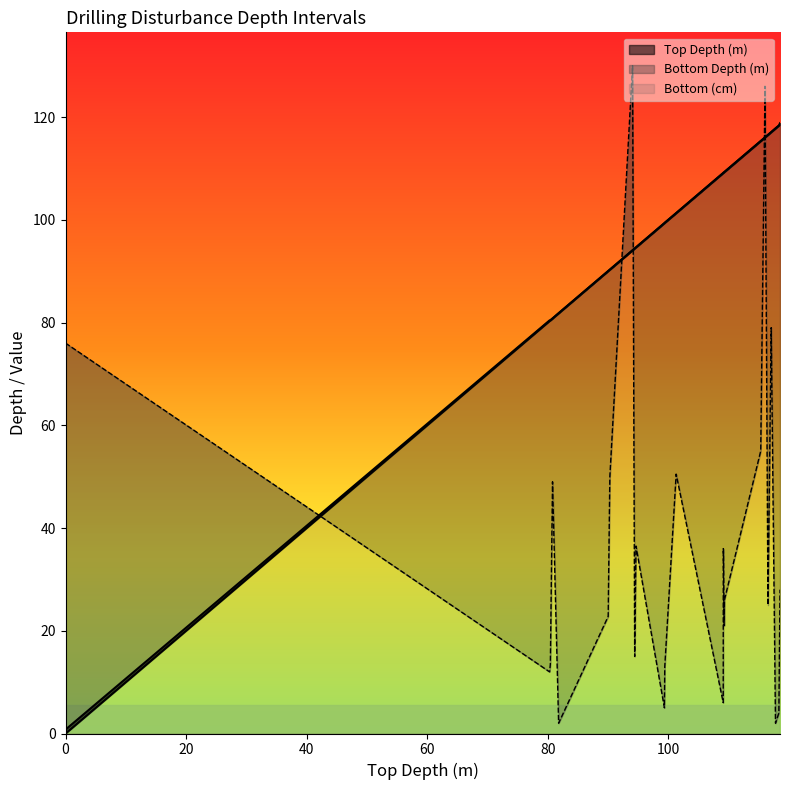

Count the number of categories in the chart.

30